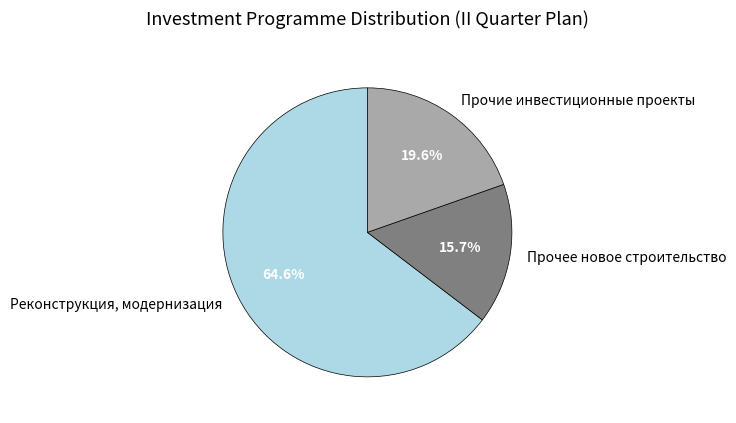

Rank the categories by value from highest to lowest.

Реконструкция, модернизация, Прочие инвестиционные проекты, Прочее новое строительство